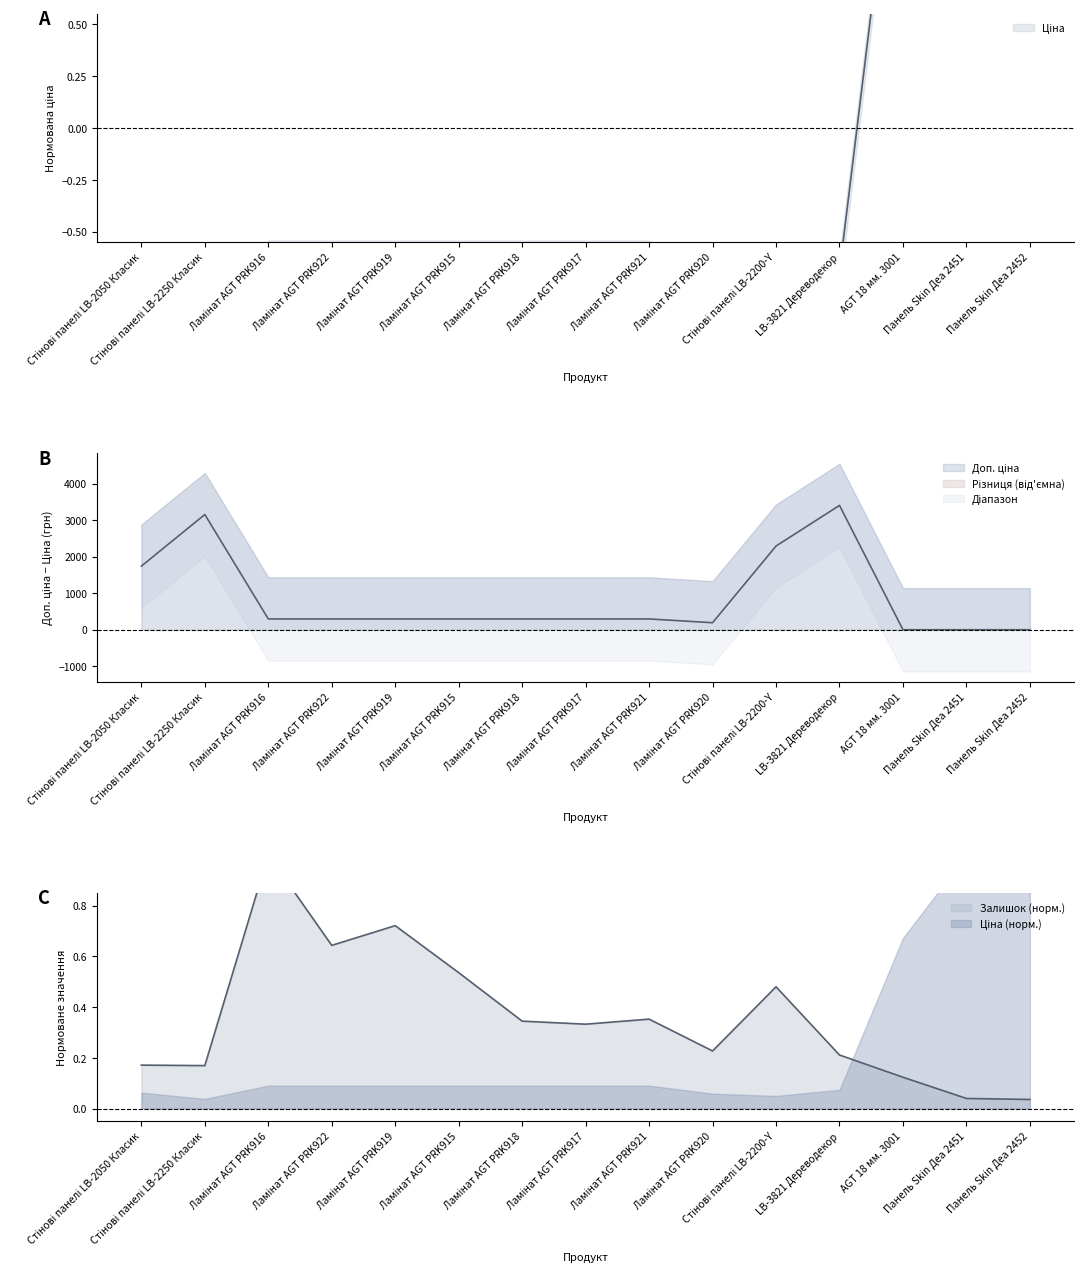

What is the label of the 9th point from the right?

Ламінат AGT PRK918